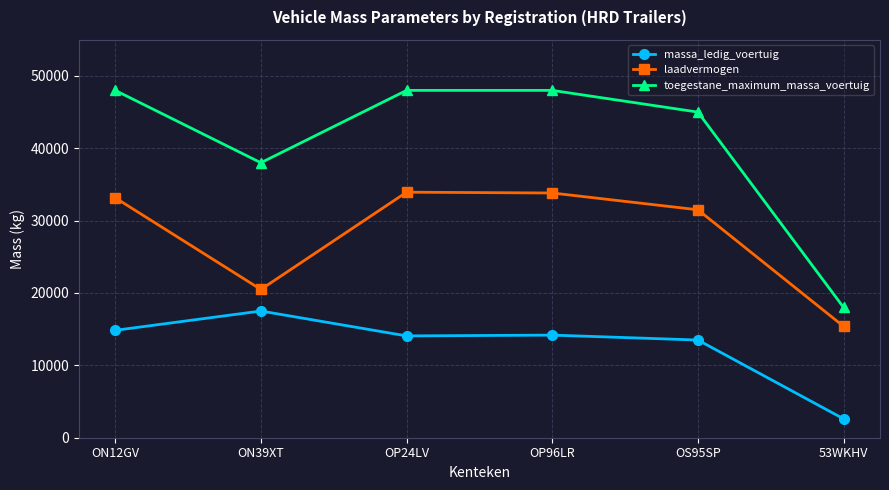

What is the label of the 2nd point from the left?

ON39XT